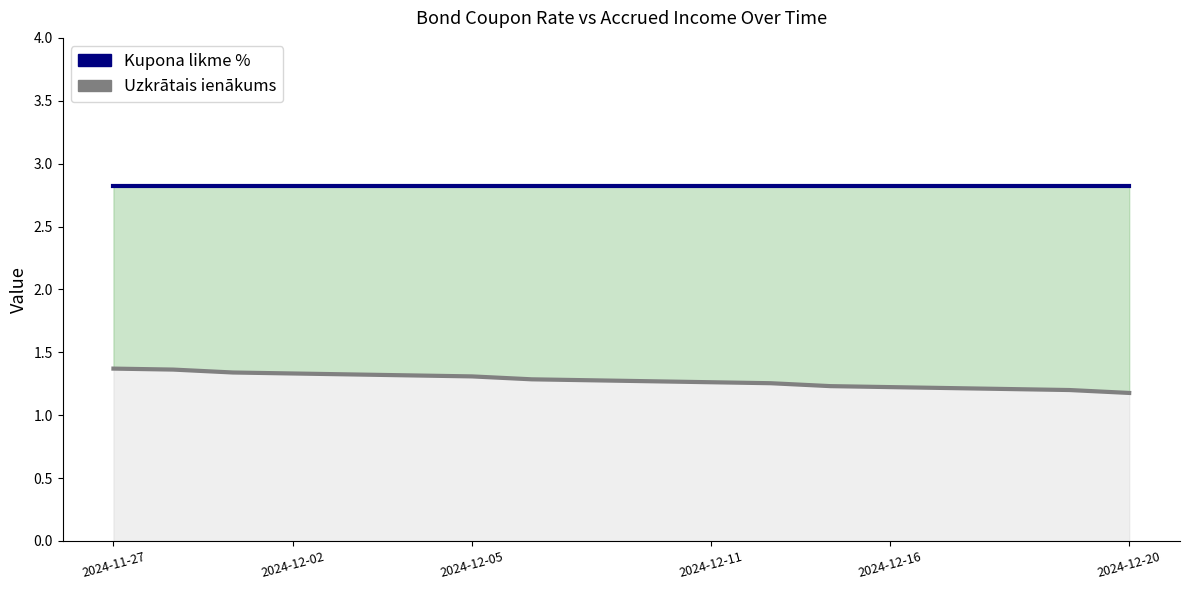

What is the value of the Kupona likme % point at the 14th from the left?

2.8